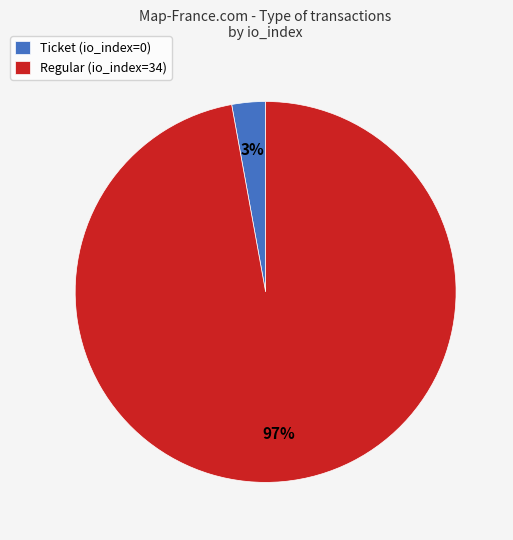

Which has a higher value, Regular (io_index=34) or Ticket (io_index=0)?

Regular (io_index=34)